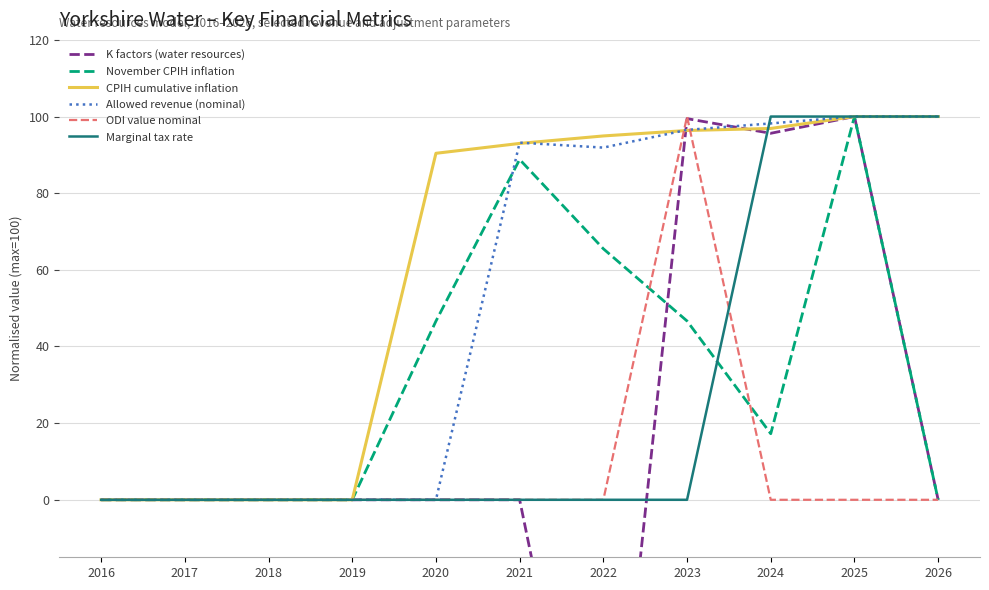

True or false: Marginal tax rate has more than 1 interior local peaks.

False